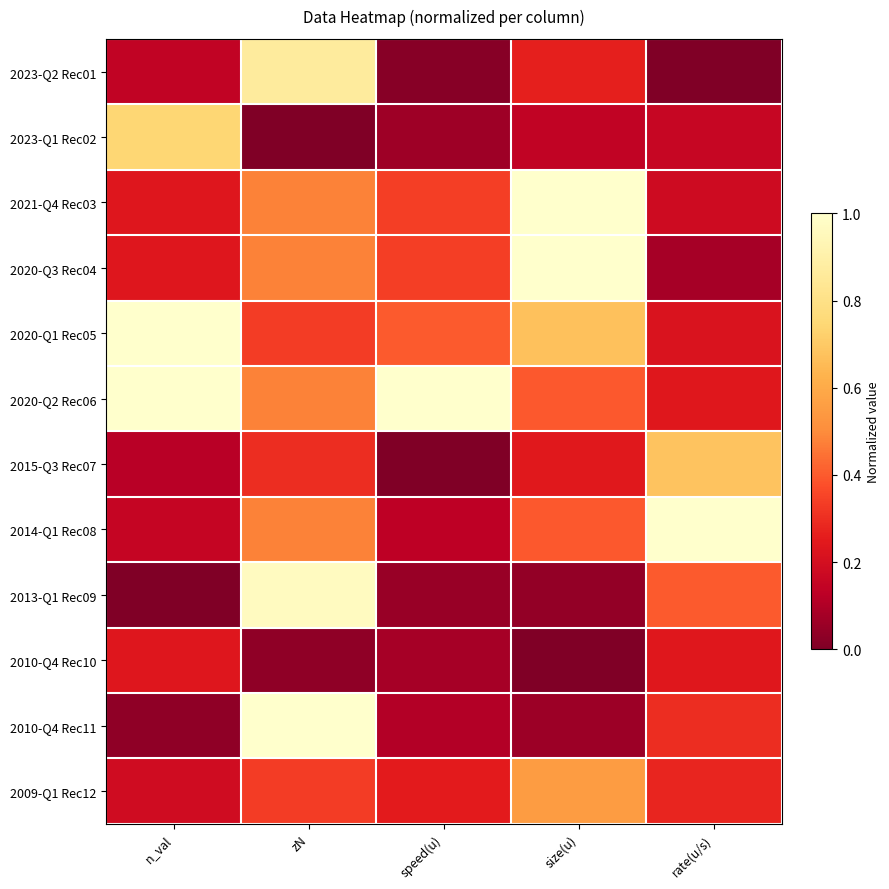

Reading left to right, what are all the values shown in this chart?

2023-Q2 Rec01: n_val=0.1	zN=0.9	speed(u)=0.0	size(u)=0.3	rate(u/s)=0.0
2023-Q1 Rec02: n_val=0.7	zN=0.0	speed(u)=0.1	size(u)=0.1	rate(u/s)=0.2
2021-Q4 Rec03: n_val=0.2	zN=0.5	speed(u)=0.3	size(u)=1.0	rate(u/s)=0.2
2020-Q3 Rec04: n_val=0.2	zN=0.5	speed(u)=0.3	size(u)=1.0	rate(u/s)=0.1
2020-Q1 Rec05: n_val=1.0	zN=0.3	speed(u)=0.4	size(u)=0.7	rate(u/s)=0.2
2020-Q2 Rec06: n_val=1.0	zN=0.5	speed(u)=1.0	size(u)=0.4	rate(u/s)=0.2
2015-Q3 Rec07: n_val=0.1	zN=0.3	speed(u)=0.0	size(u)=0.2	rate(u/s)=0.7
2014-Q1 Rec08: n_val=0.2	zN=0.5	speed(u)=0.1	size(u)=0.4	rate(u/s)=1.0
2013-Q1 Rec09: n_val=0.0	zN=1.0	speed(u)=0.1	size(u)=0.0	rate(u/s)=0.4
2010-Q4 Rec10: n_val=0.2	zN=0.0	speed(u)=0.1	size(u)=0.0	rate(u/s)=0.2
2010-Q4 Rec11: n_val=0.0	zN=1.0	speed(u)=0.1	size(u)=0.1	rate(u/s)=0.3
2009-Q1 Rec12: n_val=0.2	zN=0.3	speed(u)=0.3	size(u)=0.6	rate(u/s)=0.3